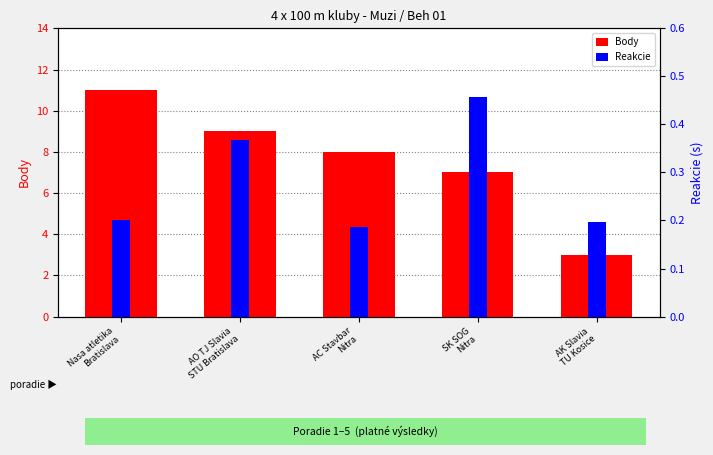

Reading left to right, transcribe all the data shown in this chart.

Body: 11.0	9.0	8.0	7.0	3.0
Reakcie: 0.2	0.4	0.2	0.5	0.2